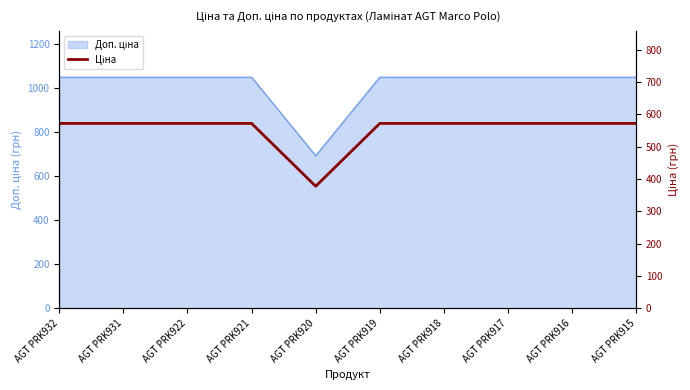

At which label is the value closest to 474?

AGT PRK920